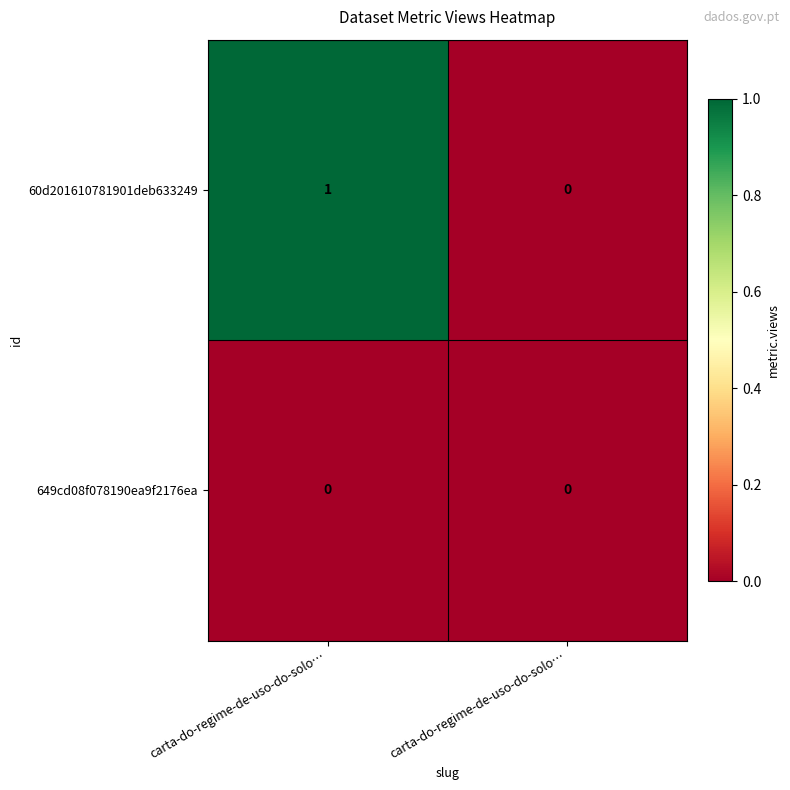

At which category is the sum across all series the highest?

carta-do-regime-de-uso-do-solo…